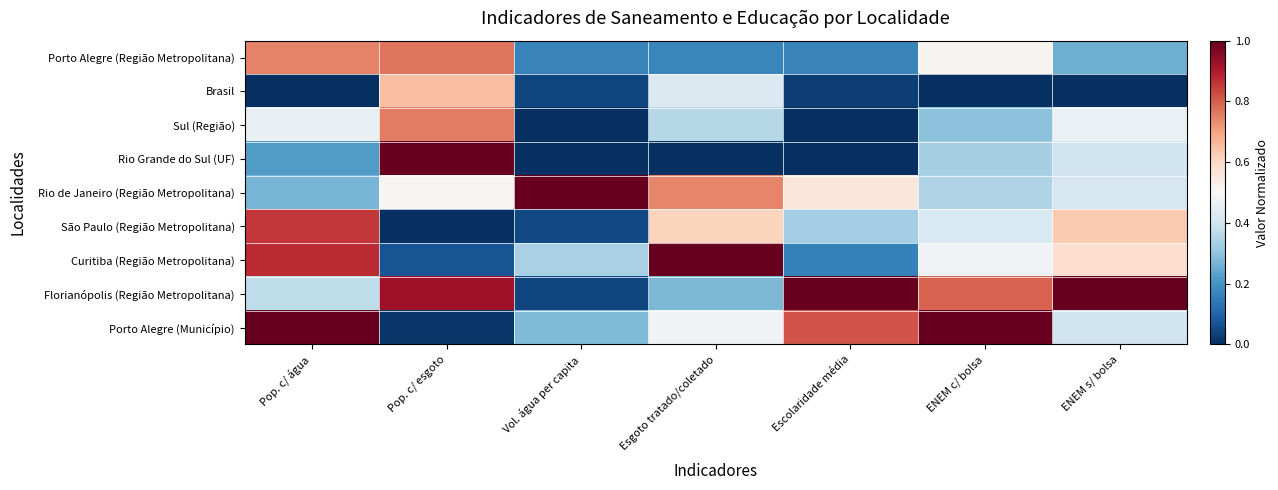

At which category is the sum across all series the highest?

Pop. c/ água